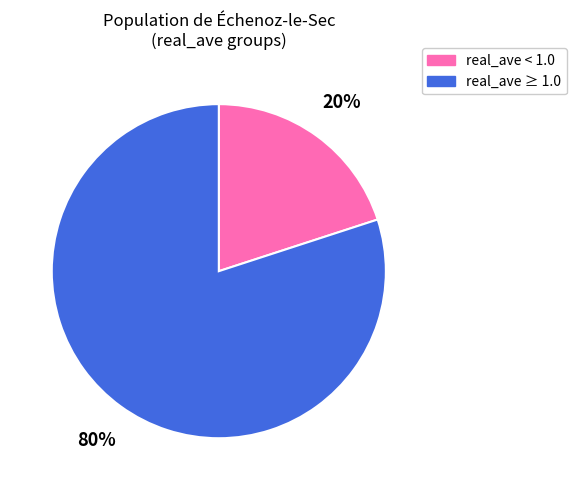

Approximately how many times larger is the value at real_ave ≥ 1.0 compared to real_ave < 1.0?

4.0